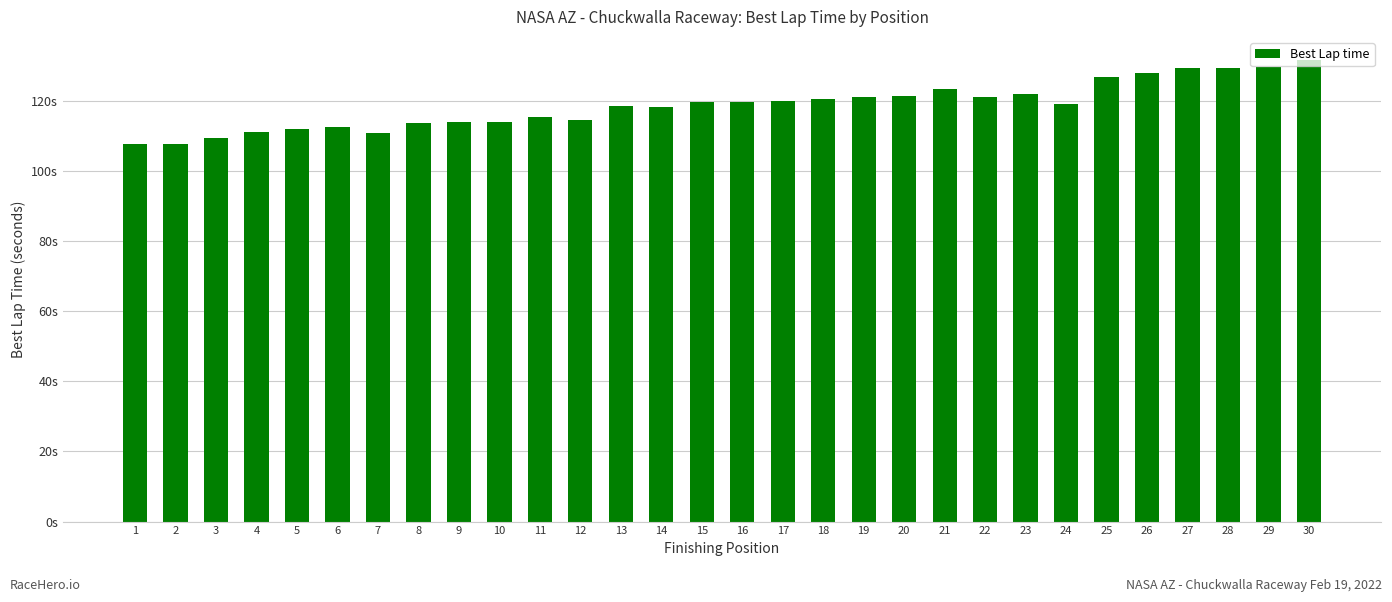

The chart shows a value of 119.6 at 15. True or false?

True